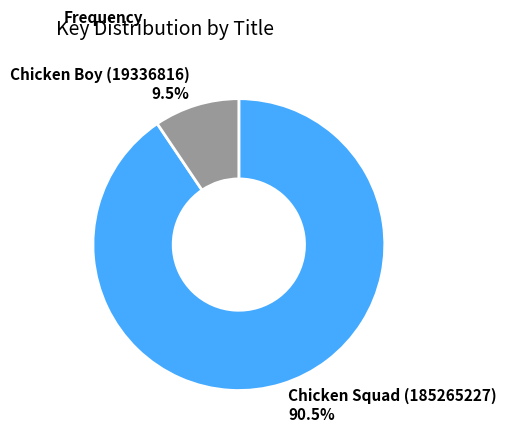

Which category has the biggest portion of the pie?

Chicken Squad (185265227)